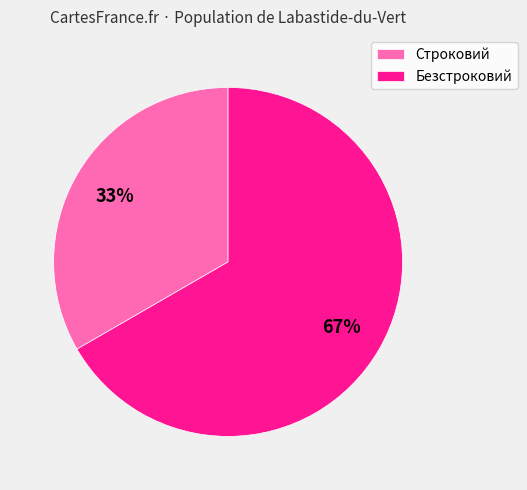

Rank the categories by value from lowest to highest.

Строковий, Безстроковий